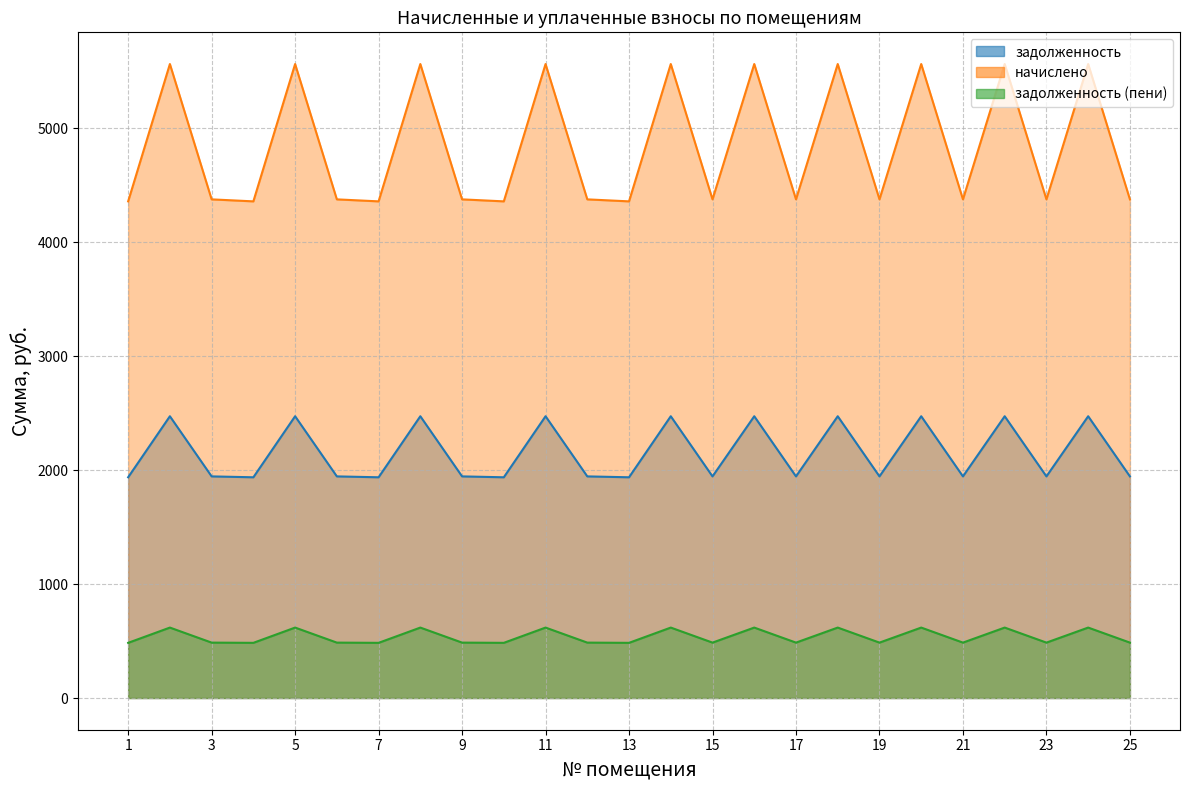

At 1, list the series in order from largest to smallest.

начислено, задолженность, задолженность (пени)